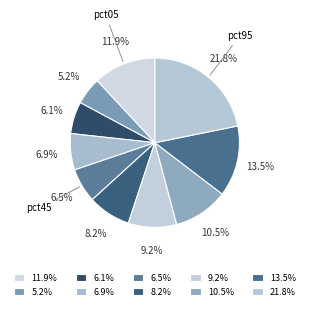

Count the number of slices in the pie.

10